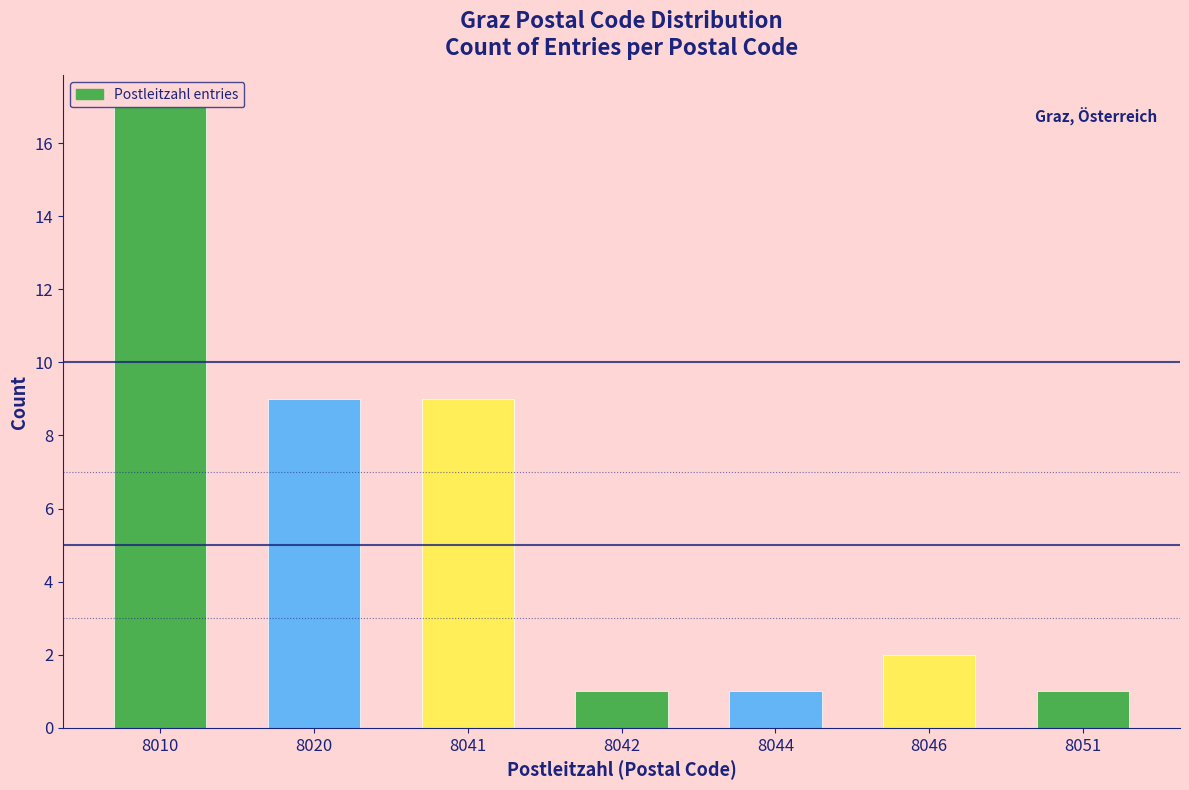

What is the value of the 3rd bar from the left?

9